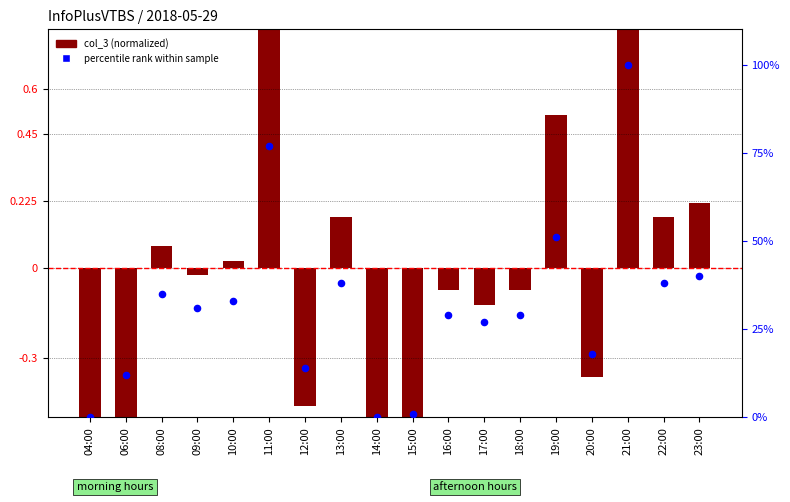

Which series contains the lowest Y value?

col_3